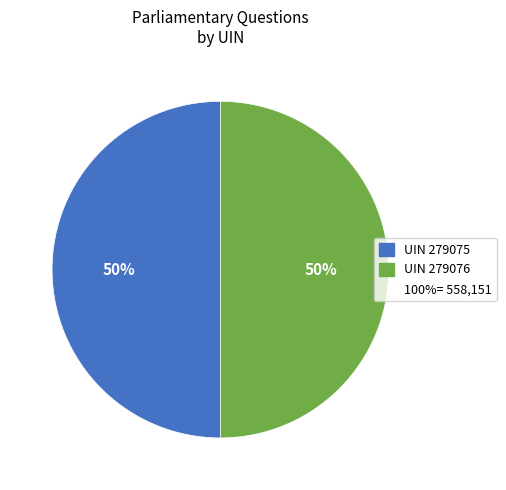

To the nearest percent, what is the average slice percentage?

50%